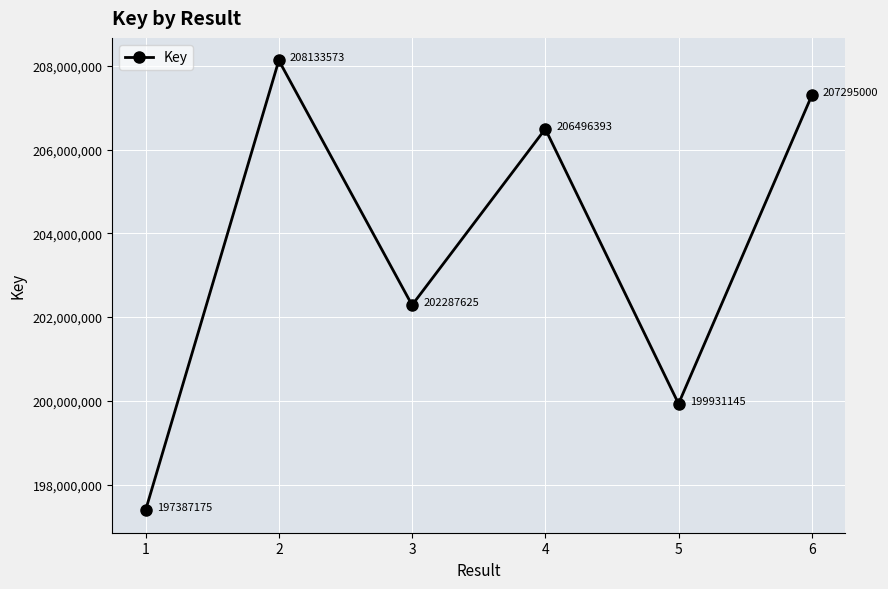

How many points are lower than both their immediate neighbors (excluding endpoints)?

2